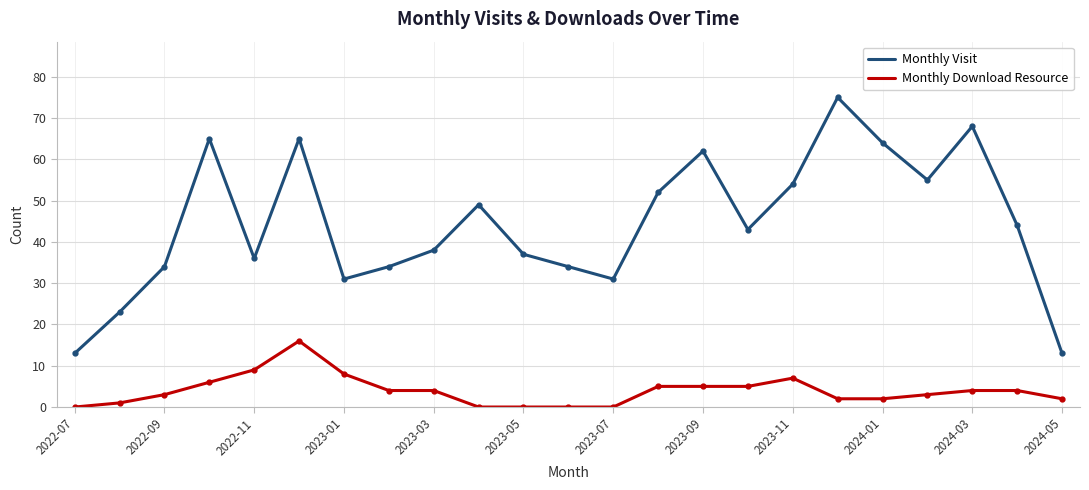

Which series has the largest range (max minus min)?

Monthly Visit